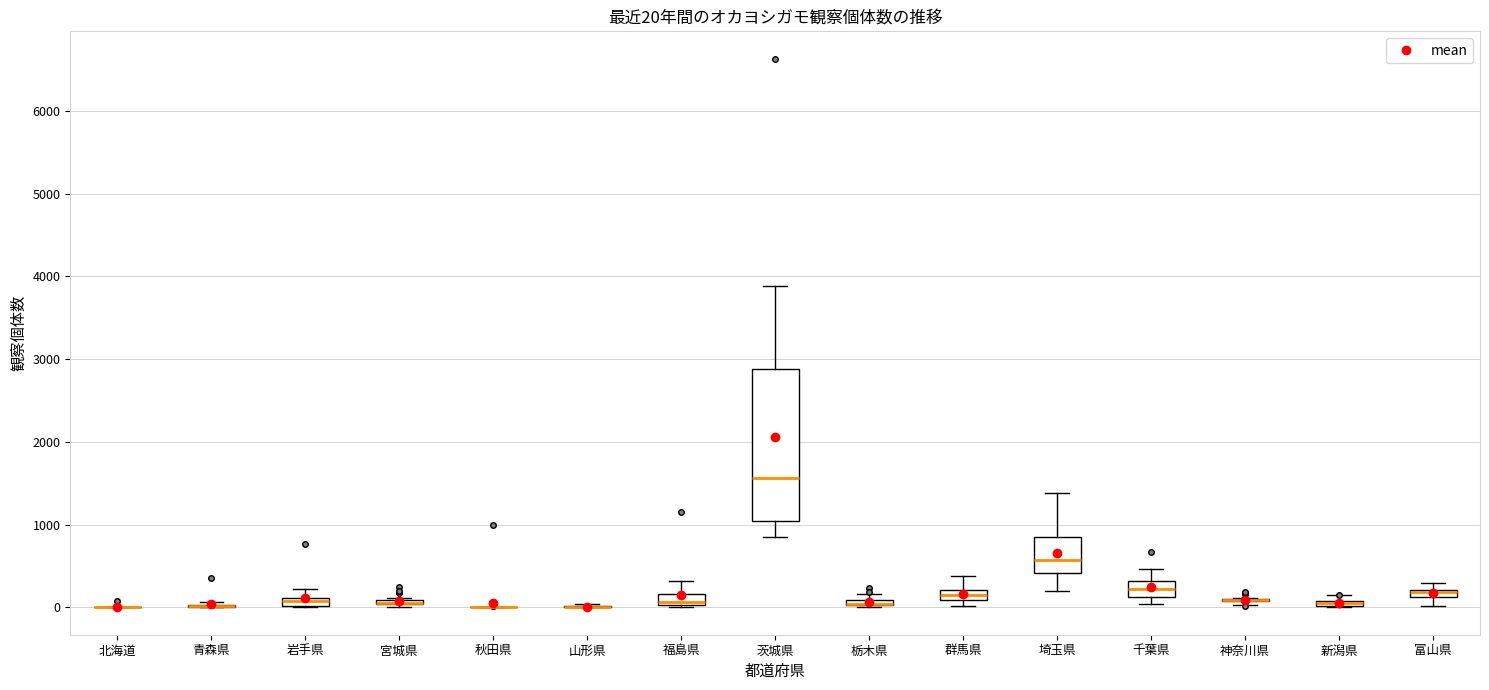

Comparing the boxes themselves (not the whiskers), which one is the tallest?

茨城県